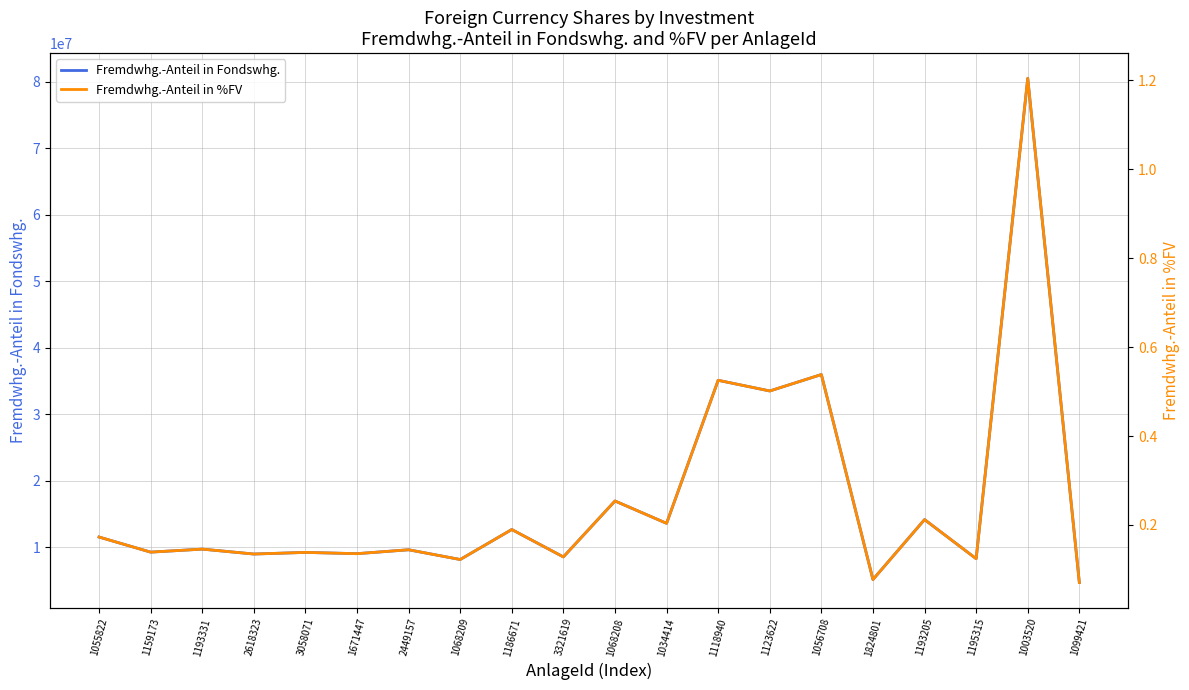

What is the difference between the second highest and second lowest values in the Fremdwhg.-Anteil in %FV series?

0.5